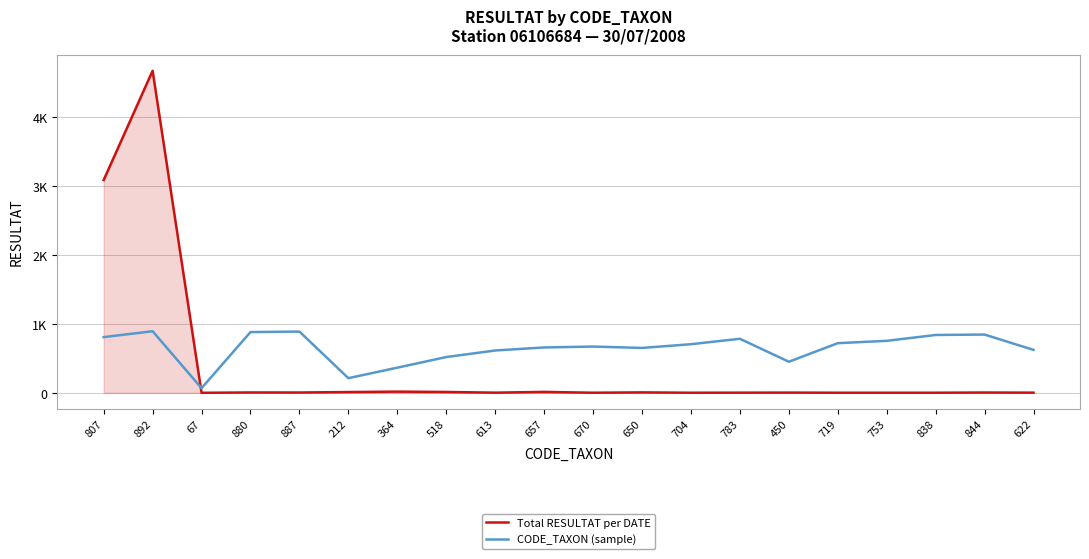

True or false: CODE_TAXON (sample) and Total RESULTAT per DATE cross at least once.

True